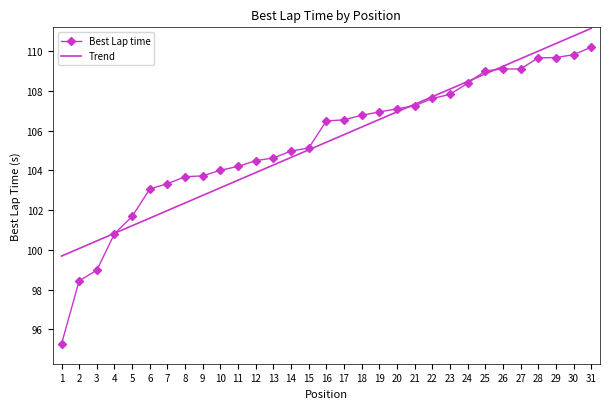

Does the chart have visible grid lines?

No